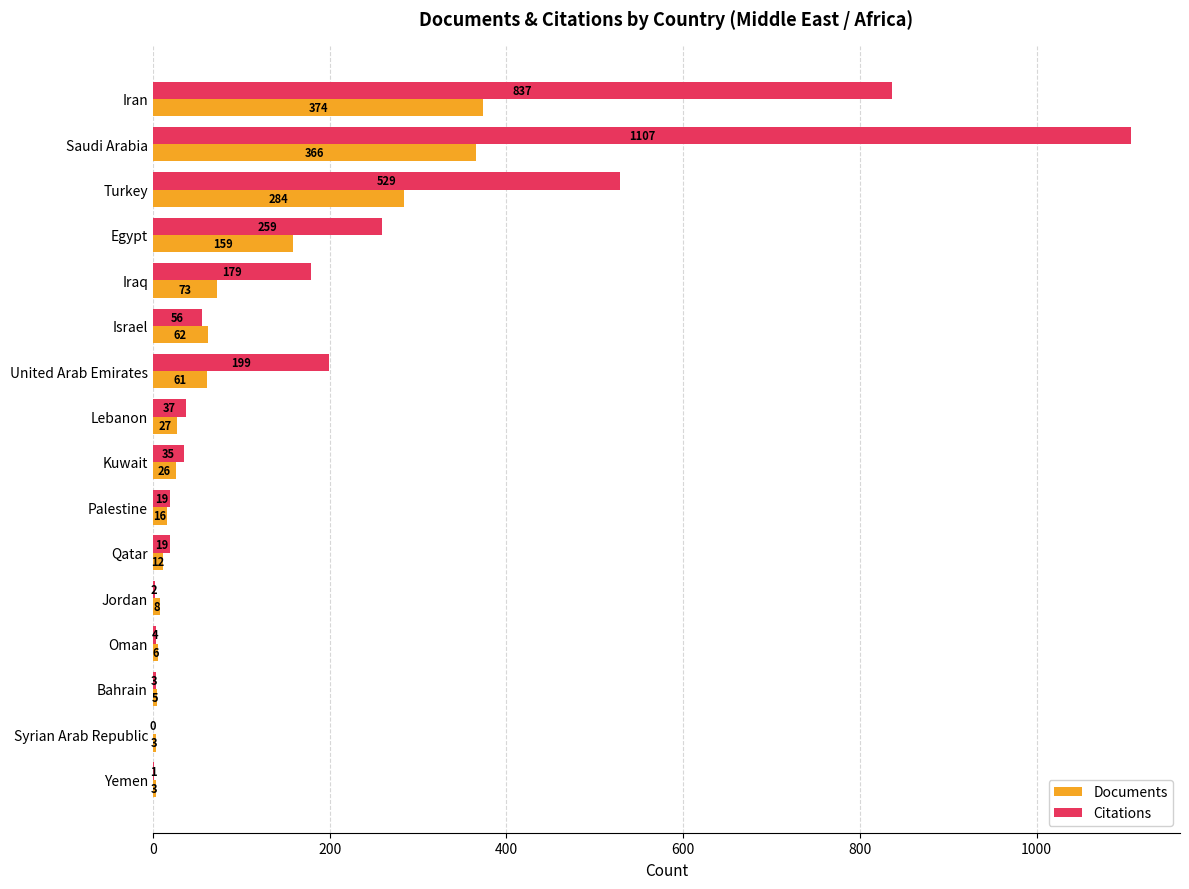

Is it true that Documents equals 3 at Yemen?

True